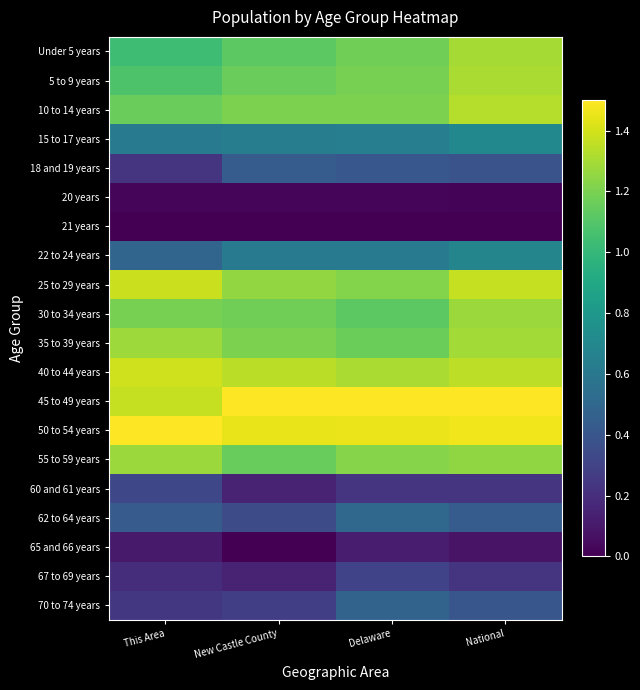

At which category is the sum across all series the highest?

National